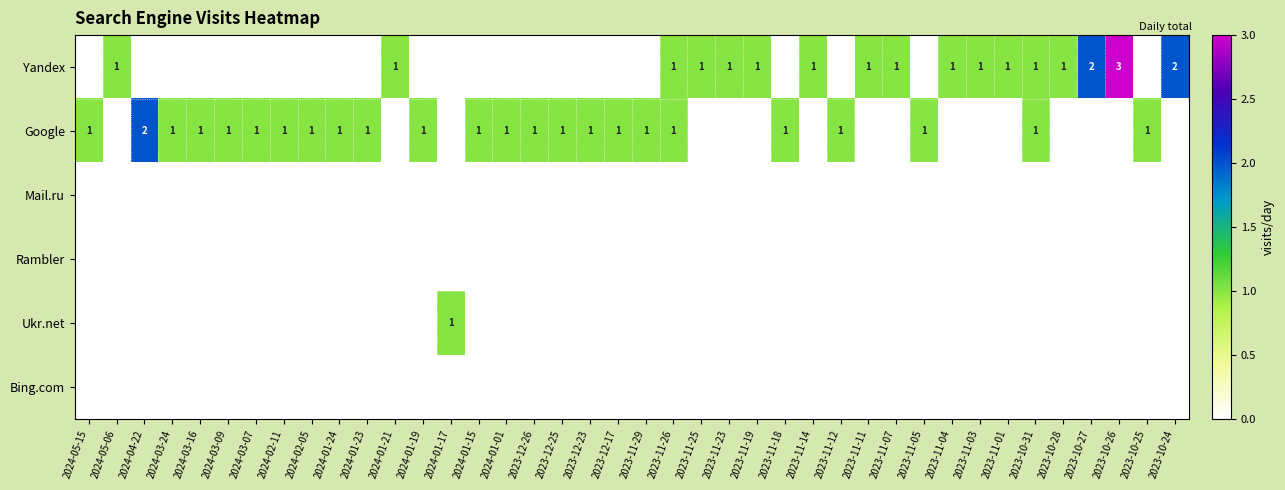

The value of Google at 2024-01-01 is 0. True or false?

False